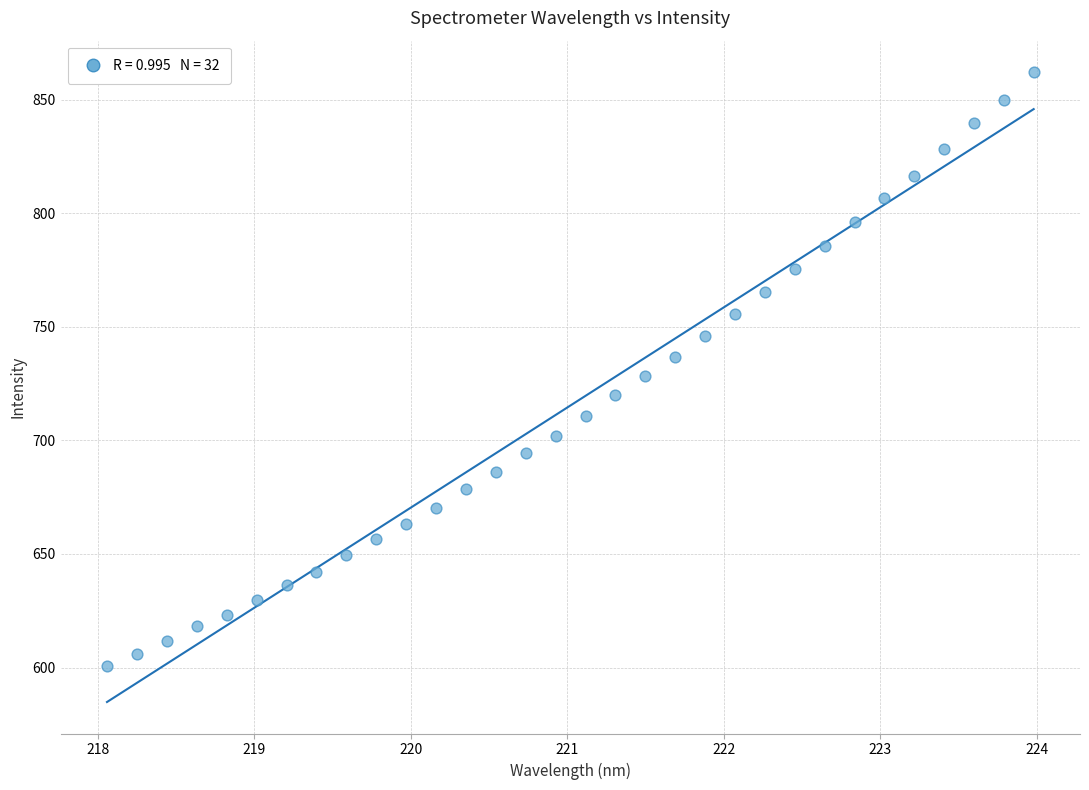

What is the range of X values (max minus min)?

5.9